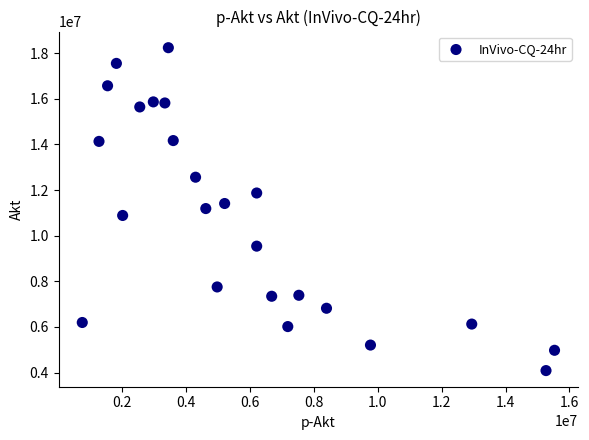

What is the range of X values (max minus min)?

14791655